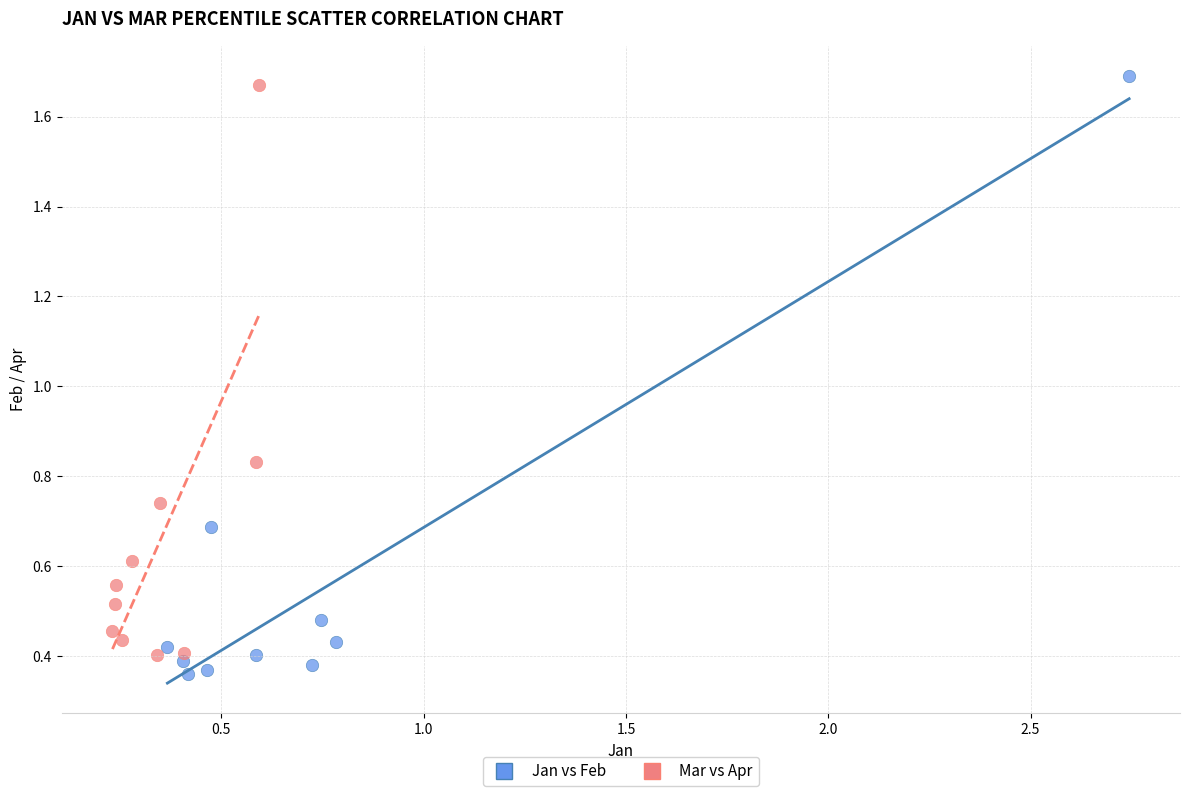

What are all the series names shown in the legend?

Jan vs Feb, Mar vs Apr